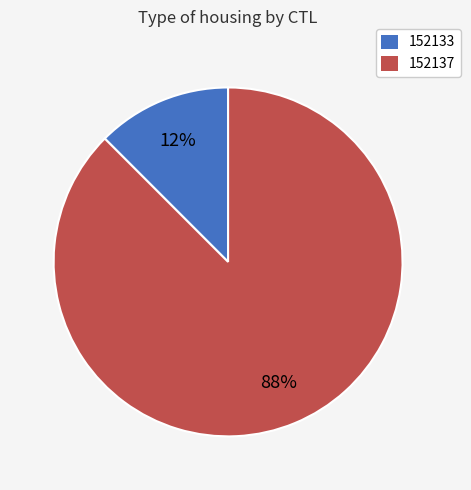

To the nearest percent, what is the combined percentage of 152133 and 152137?

100%